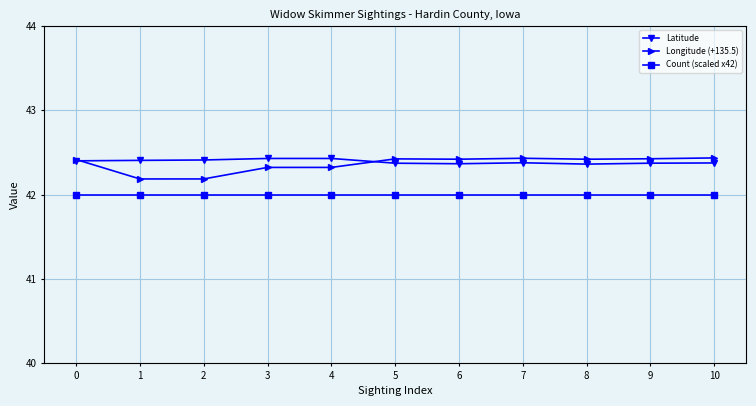

Which series has the largest range (max minus min)?

Longitude (+135.5)